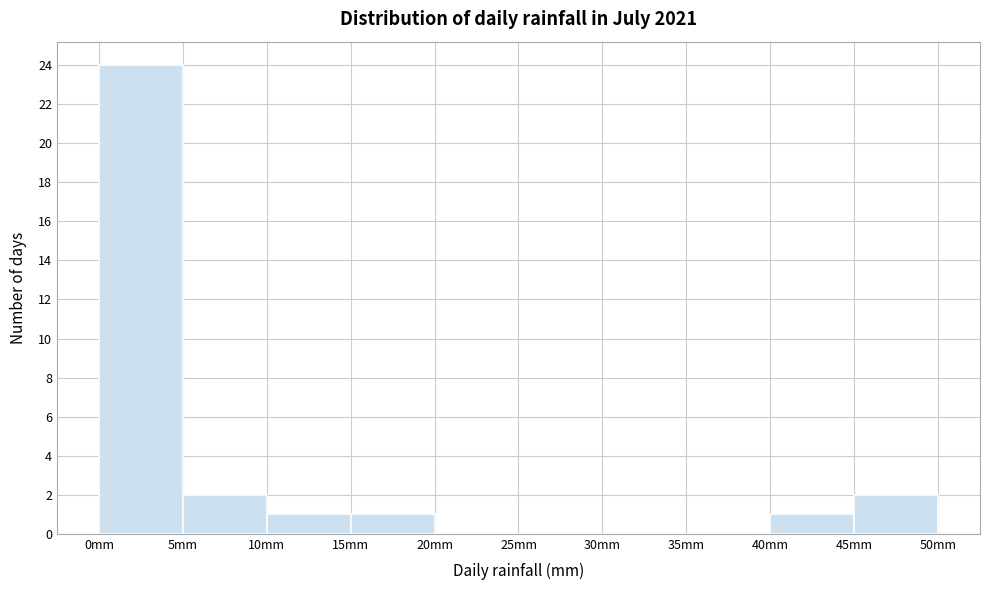

How tall is the bar that spans 40 to 45 on the x-axis? The values are not printed on the chart, so give them approximately, as read against the axis.

1